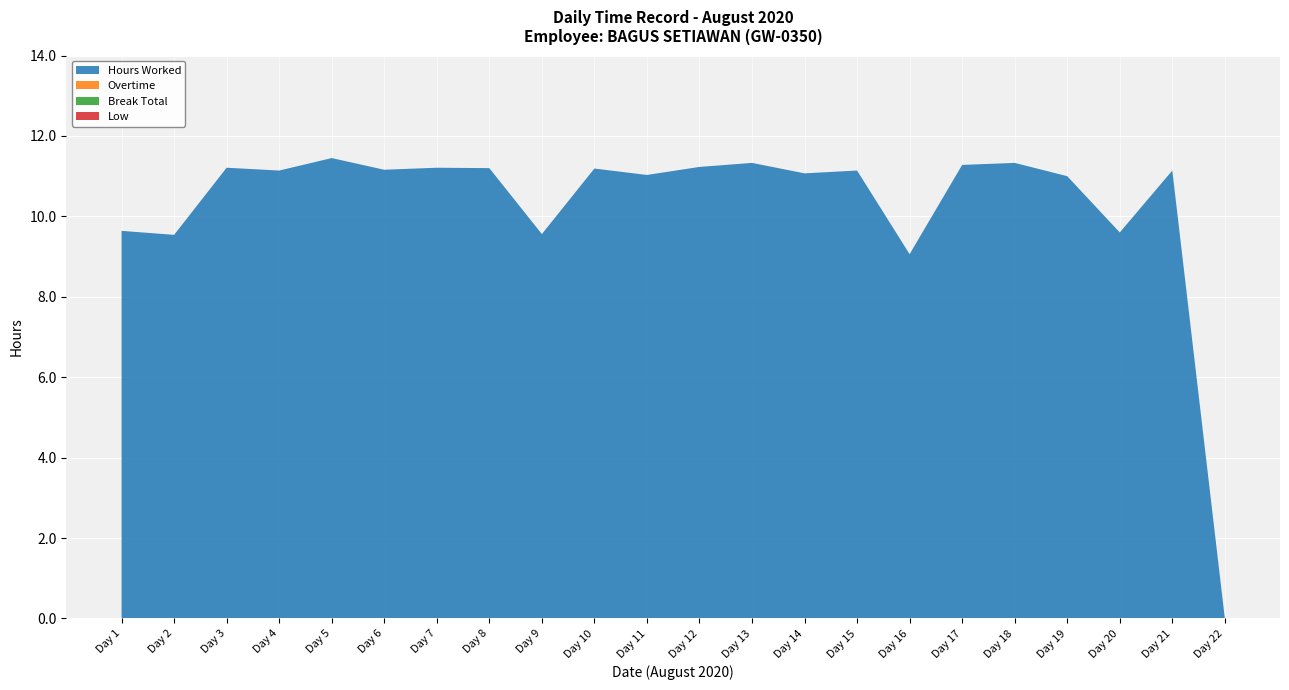

Reading right to left, list all the values displayed in this chart.

Hours Worked: 22=0.0	21=11.1	20=9.6	19=11.0	18=11.3	17=11.3	16=9.1	15=11.1	14=11.1	13=11.3	12=11.2	11=11.0	10=11.2	9=9.6	8=11.2	7=11.2	6=11.2	5=11.4	4=11.1	3=11.2	2=9.5	1=9.6
Overtime: 22=0.0	21=0.0	20=0.0	19=0.0	18=0.0	17=0.0	16=0.0	15=0.0	14=0.0	13=0.0	12=0.0	11=0.0	10=0.0	9=0.0	8=0.0	7=0.0	6=0.0	5=0.0	4=0.0	3=0.0	2=0.0	1=0.0
Break Total: 22=0.0	21=0.0	20=0.0	19=0.0	18=0.0	17=0.0	16=0.0	15=0.0	14=0.0	13=0.0	12=0.0	11=0.0	10=0.0	9=0.0	8=0.0	7=0.0	6=0.0	5=0.0	4=0.0	3=0.0	2=0.0	1=0.0
Low: 22=0.0	21=0.0	20=0.0	19=0.0	18=0.0	17=0.0	16=0.0	15=0.0	14=0.0	13=0.0	12=0.0	11=0.0	10=0.0	9=0.0	8=0.0	7=0.0	6=0.0	5=0.0	4=0.0	3=0.0	2=0.0	1=0.0